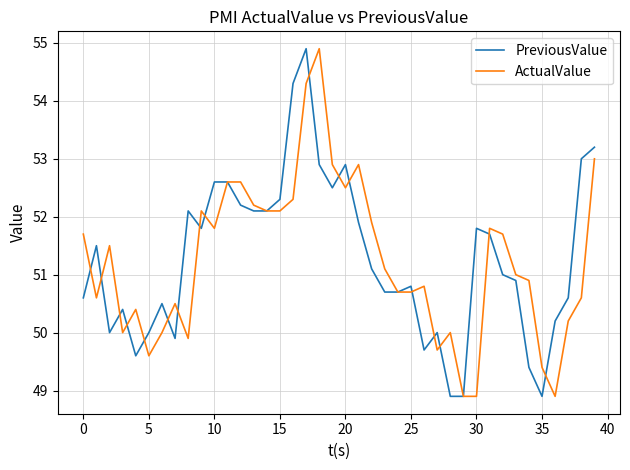

What is the lowest value of the ActualValue series?

48.9